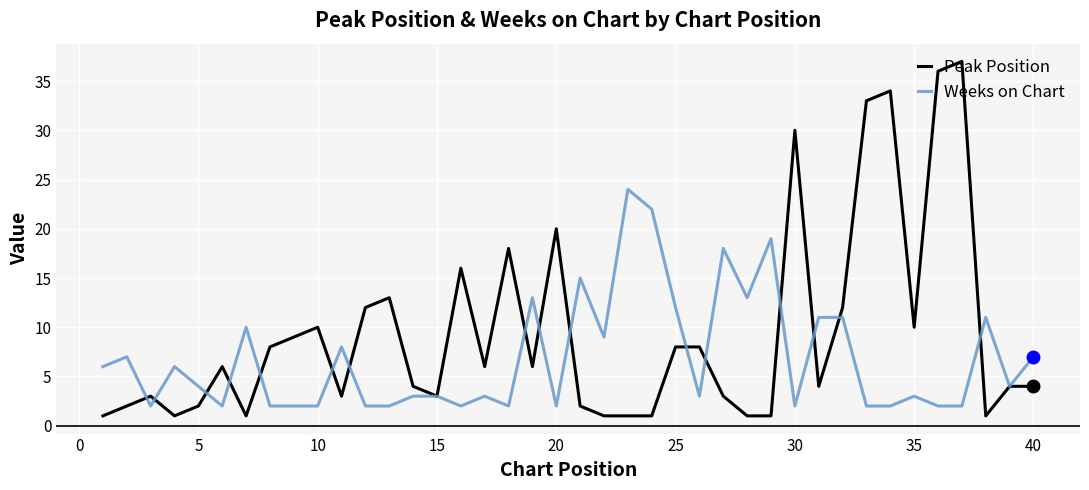

Which series has the widest spread of values?

Peak Position